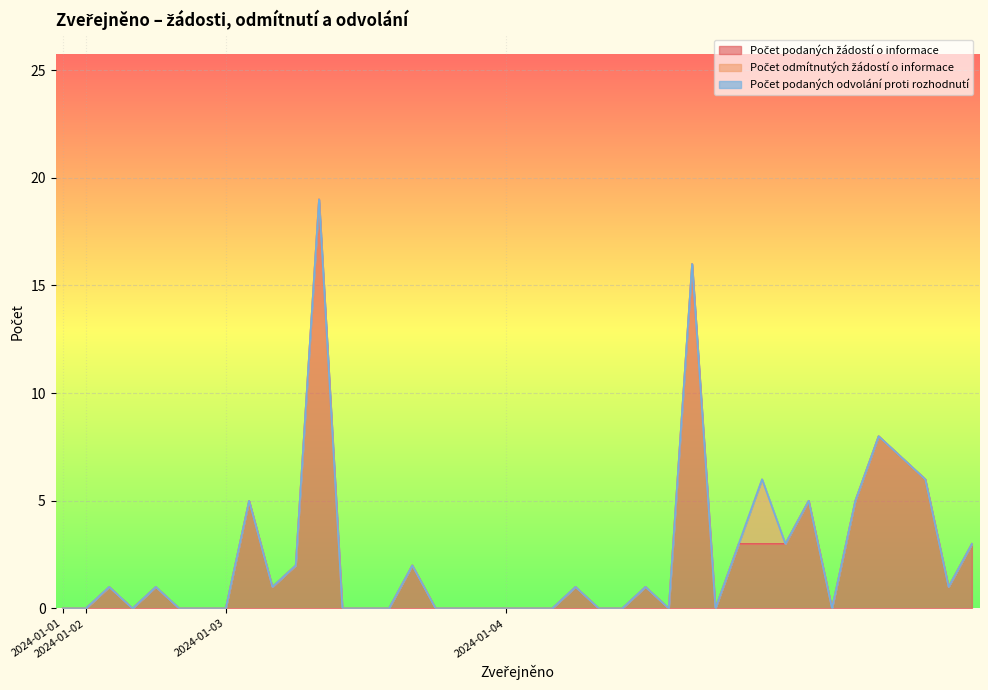

Rank the series at 2024-01-04 from highest to lowest value.

Počet podaných žádostí o informace, Počet odmítnutých žádostí o informace, Počet podaných odvolání proti rozhodnutí